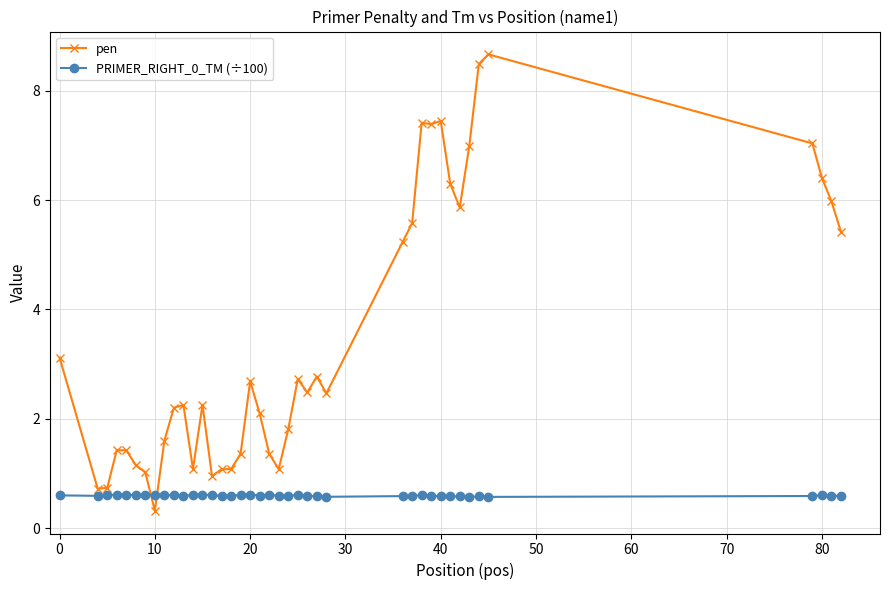

Which series has the largest range (max minus min)?

pen